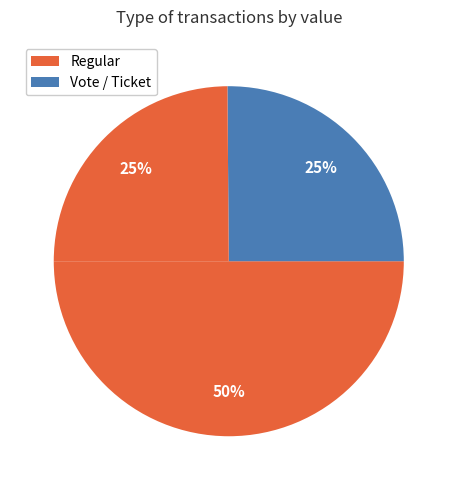

How many slices are in this pie chart?

3